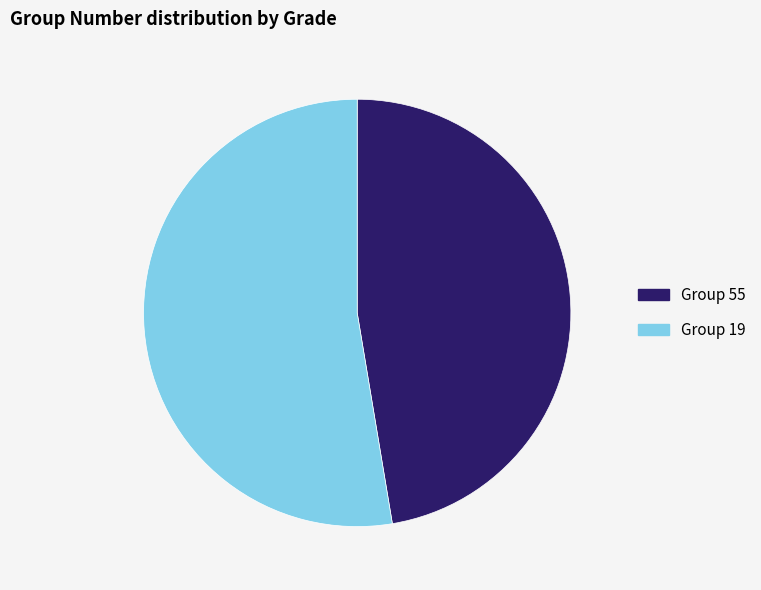

True or false: Group 19 accounts for 62% of the total.

False